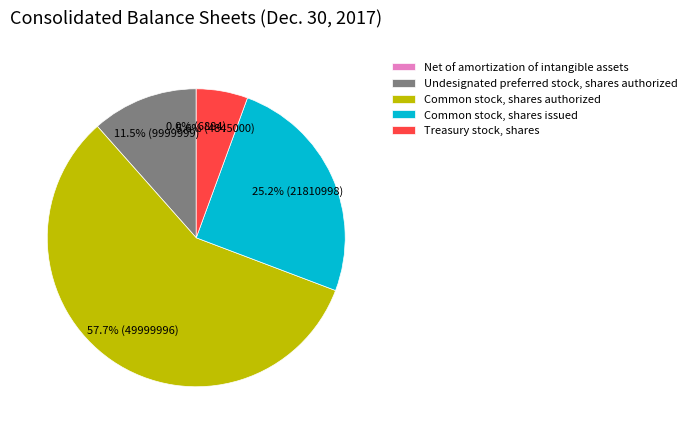

Does Undesignated preferred stock, shares authorized account for over 50% of the chart?

No